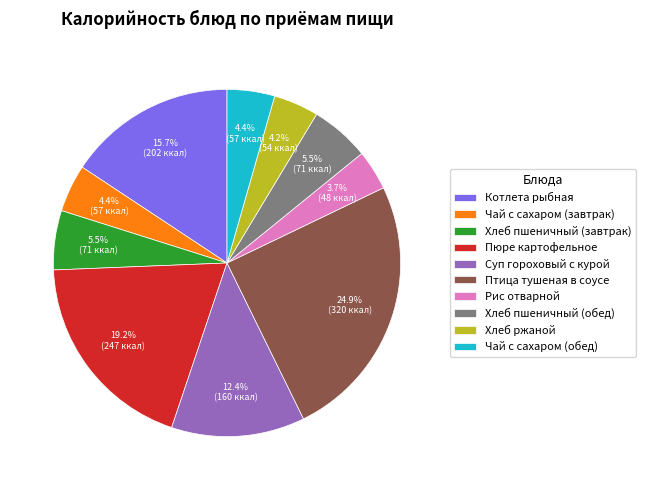

What is the total percentage of Чай с сахаром (завтрак) and Хлеб ржаной?

8.6%